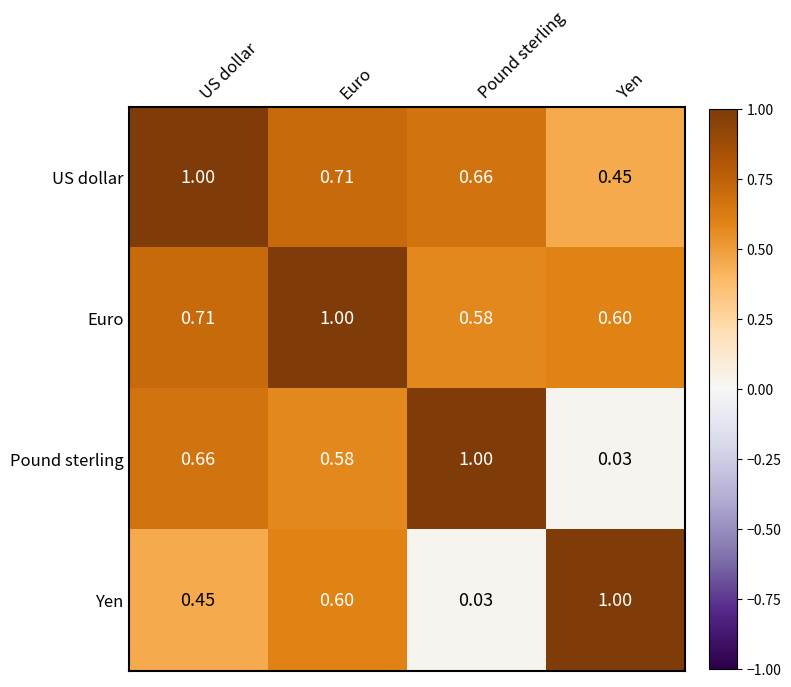

Rank the series at US dollar from highest to lowest value.

US dollar, Euro, Pound sterling, Yen